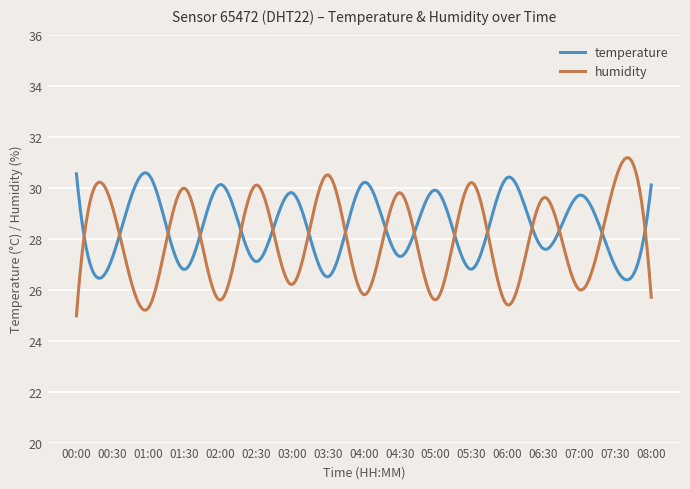

What is the lowest value of the temperature series?

26.4